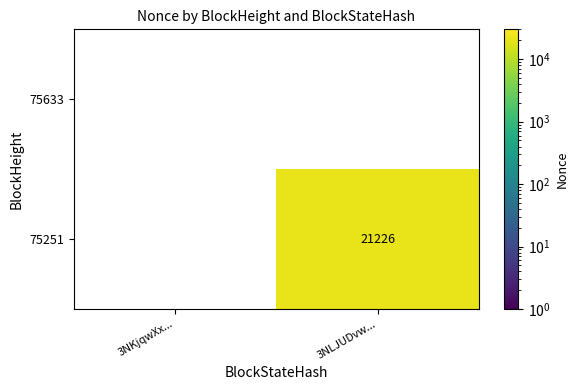

The 75251 series shows 21226 at 3NLJUDvw.... True or false?

True